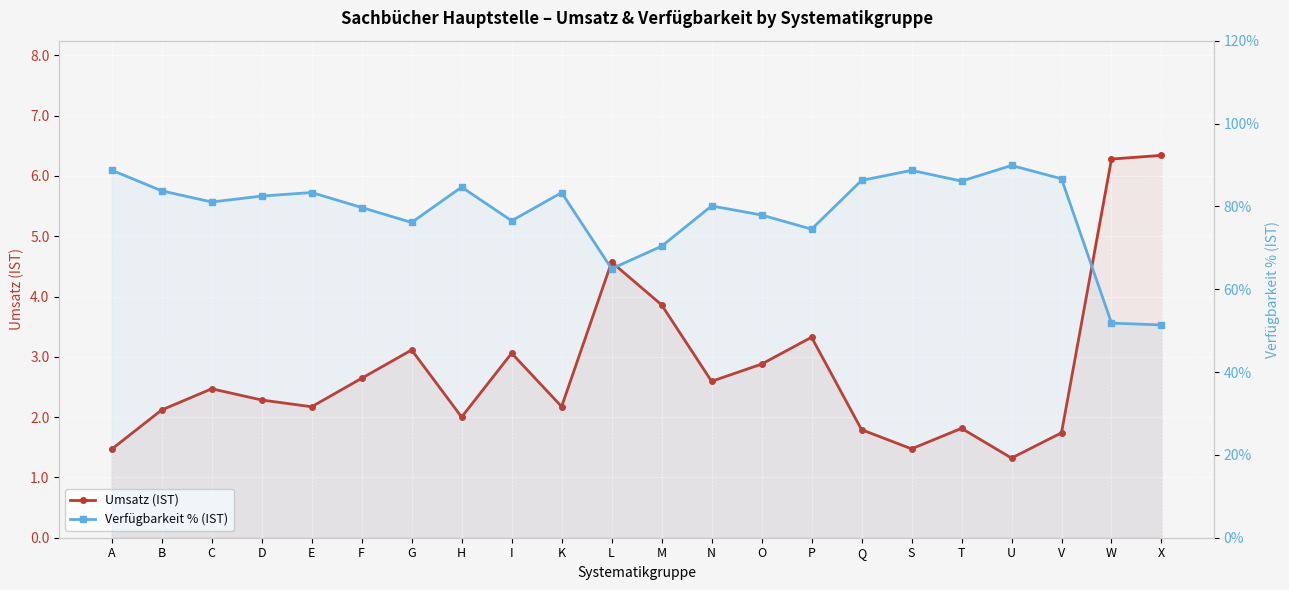

Which series has the largest total across all categories?

Verfügbarkeit % (IST)